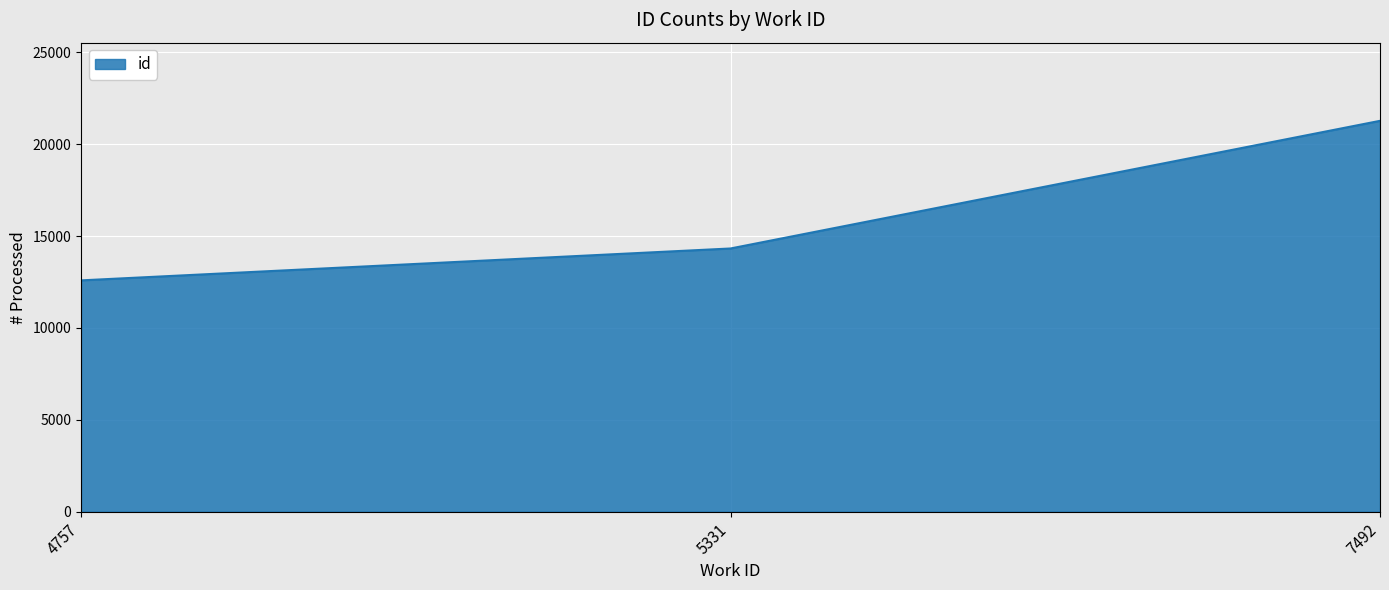

Between 4757 and 5331, which is larger?

5331